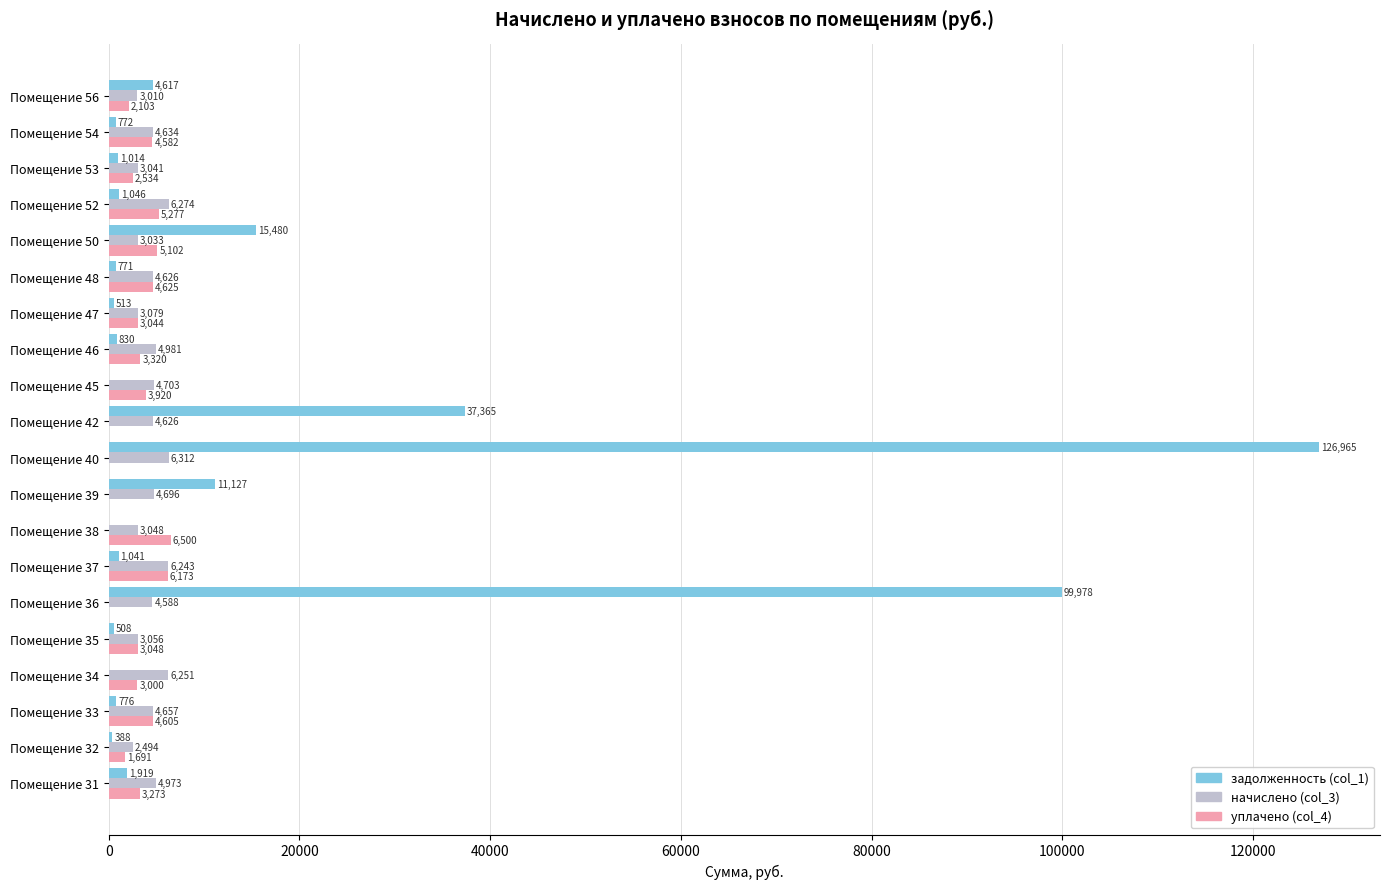

What is the highest value of the уплачено (col_4) series?

6500.0